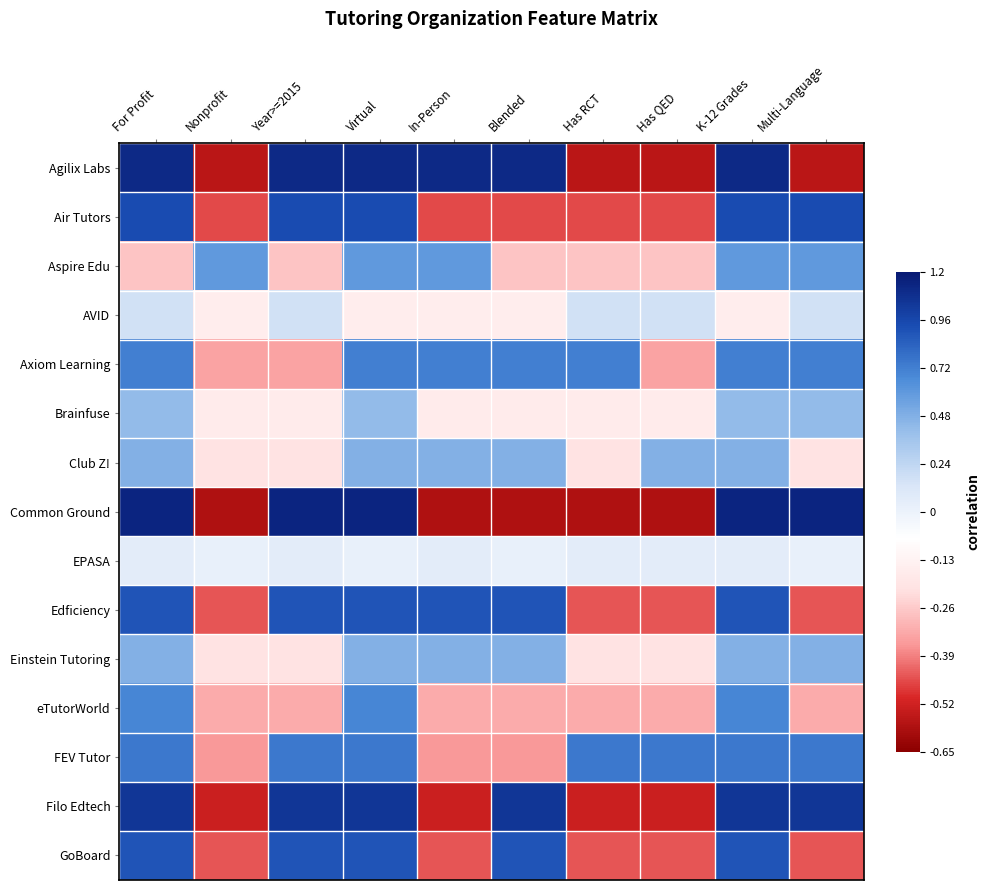

What is the total value across all series at Has RCT?

-2.5